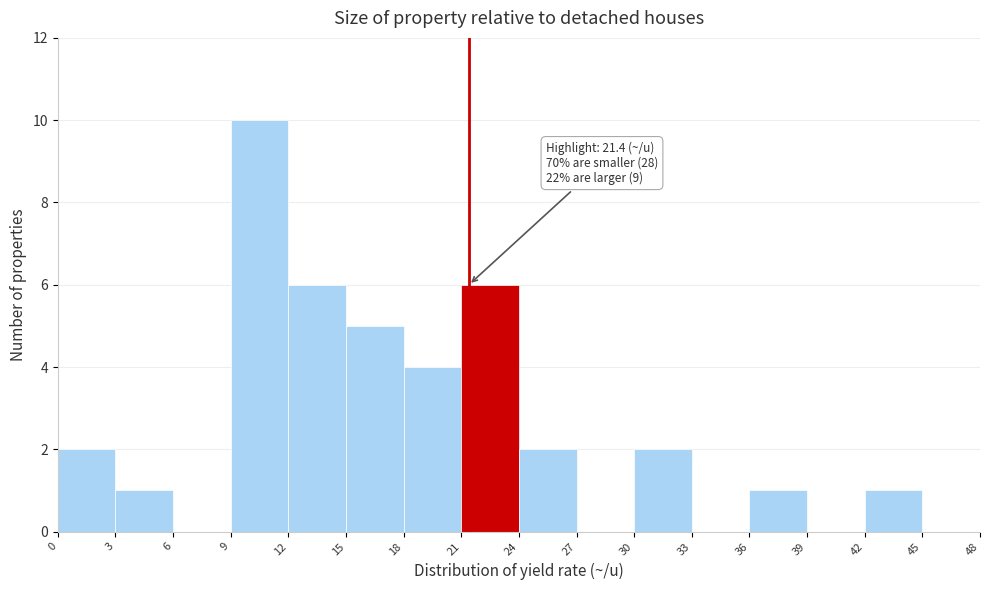

Over which range of the x-axis is the bar tallest?

9 to 12